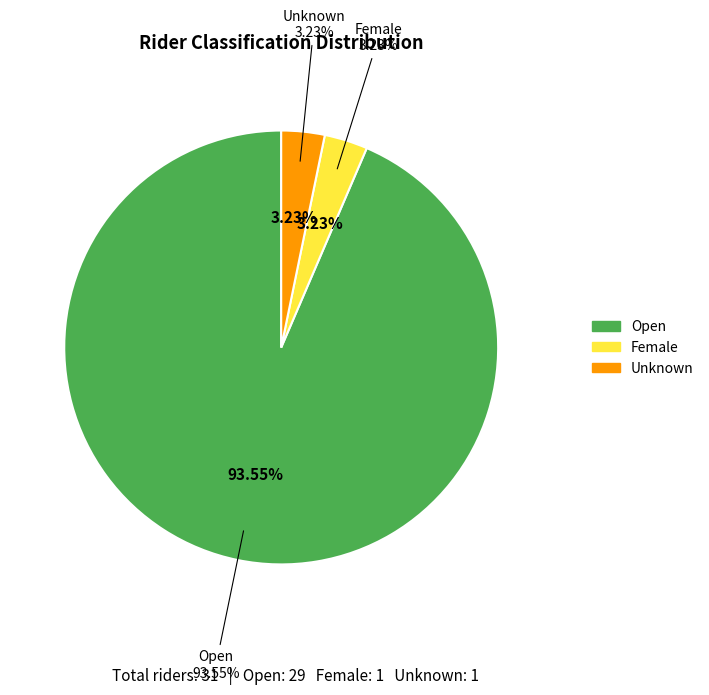

The Unknown slice represents 3% of the pie. True or false?

True